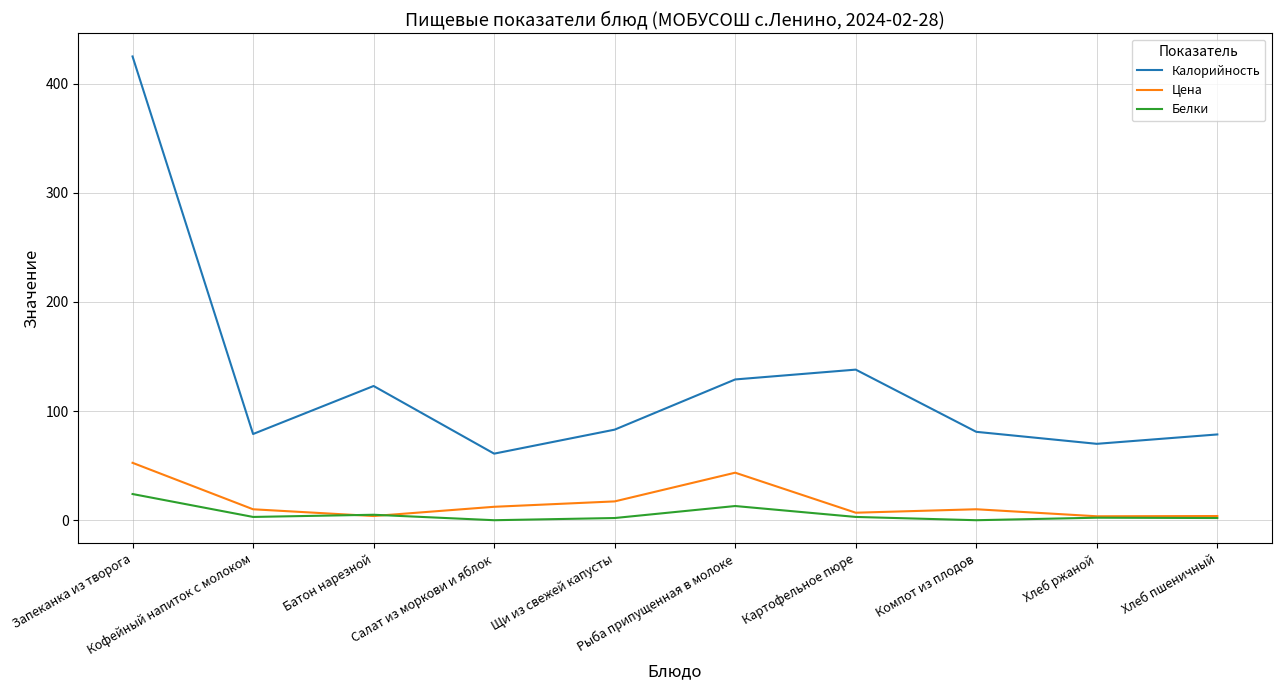

At how many categories does at least one series exceed 405?

1